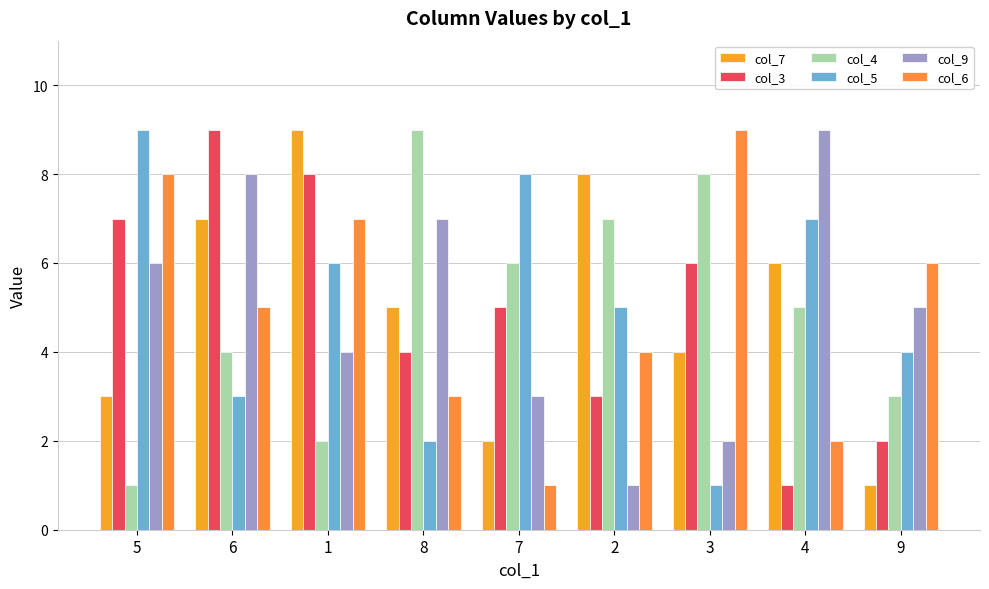

At how many categories does at least one series exceed 2?

9